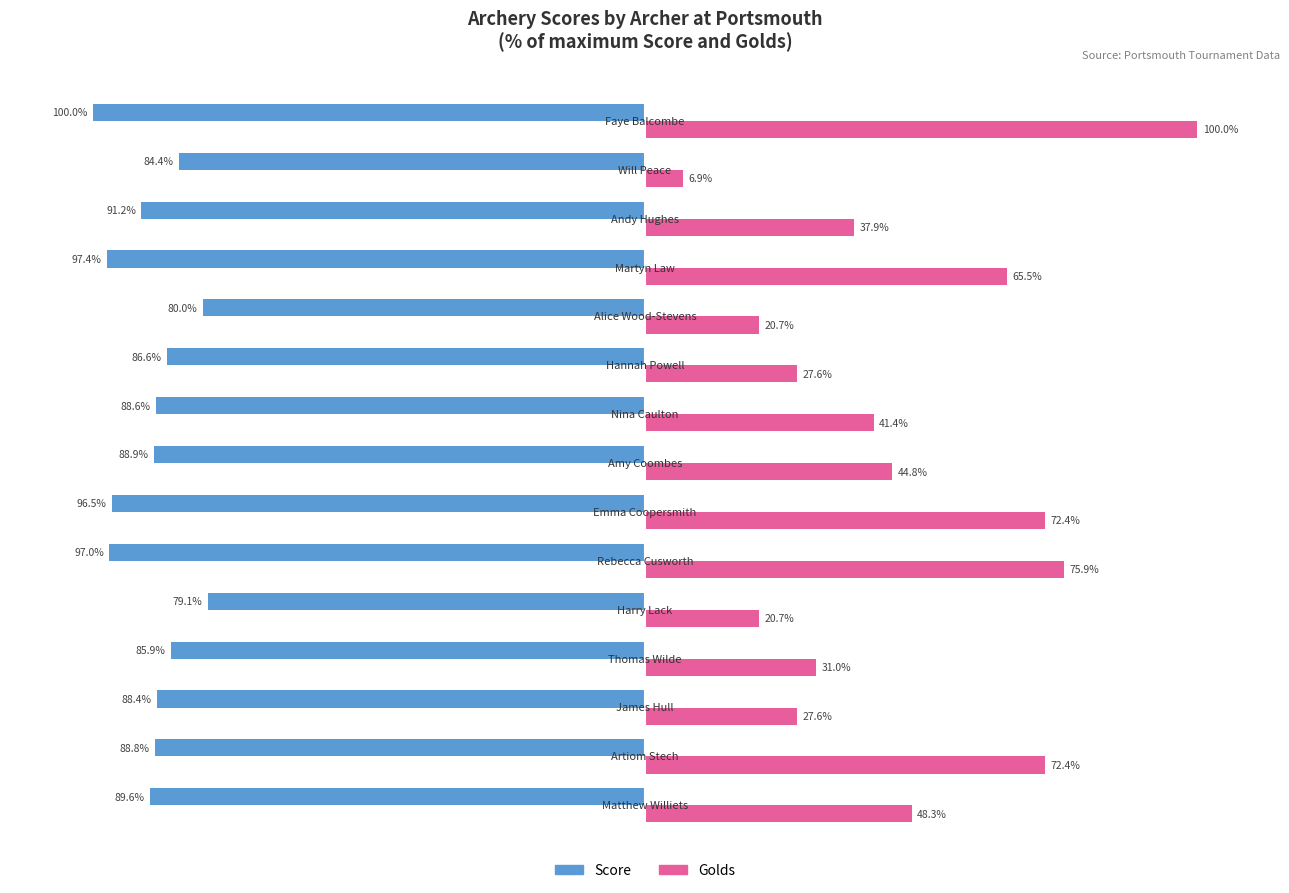

Which series has the largest range (max minus min)?

Golds